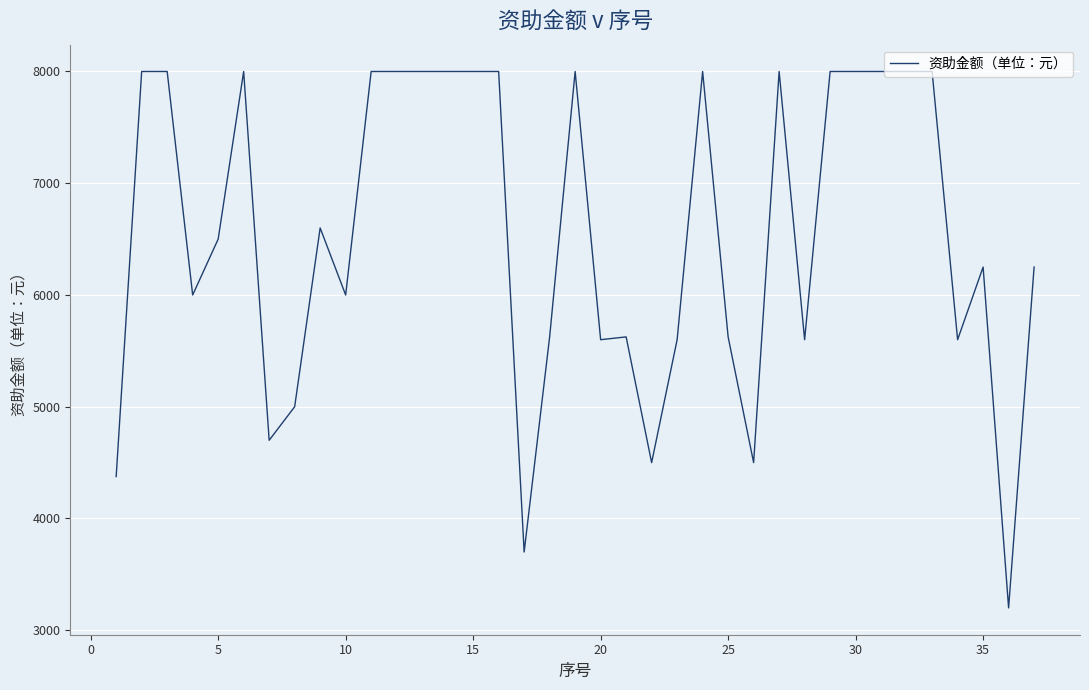

What is the minimum value shown in the chart?

3200